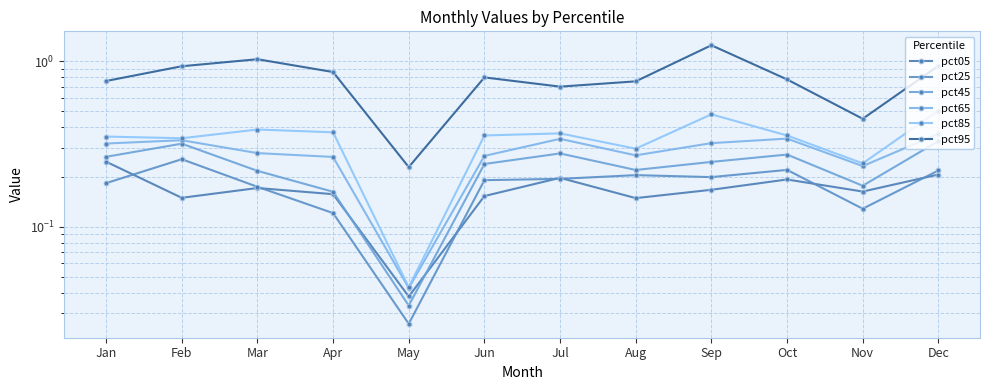

Rank the series by their maximum value, from highest to lowest.

pct95, pct85, pct65, pct45, pct25, pct05